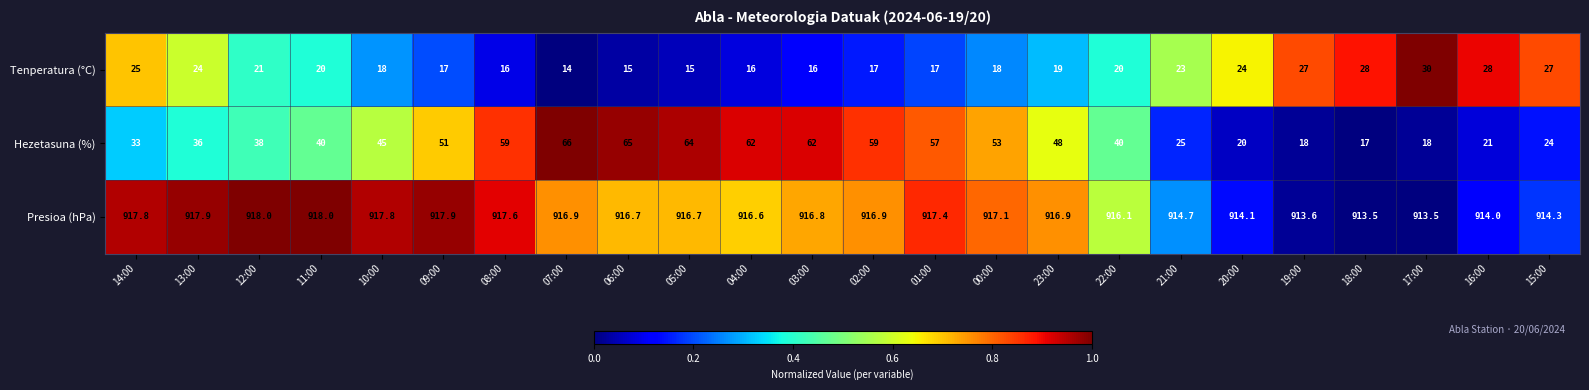

What is the spread (max minus min) of values at 16:00?

893.0